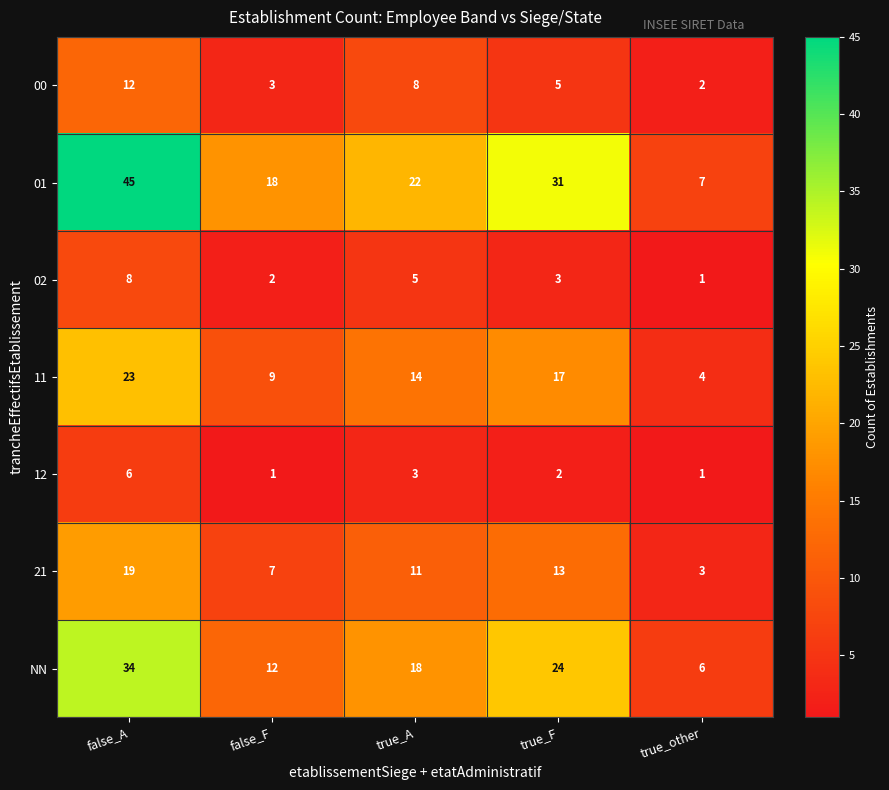

What is the sum of the 11 values at false_F and false_A?

32